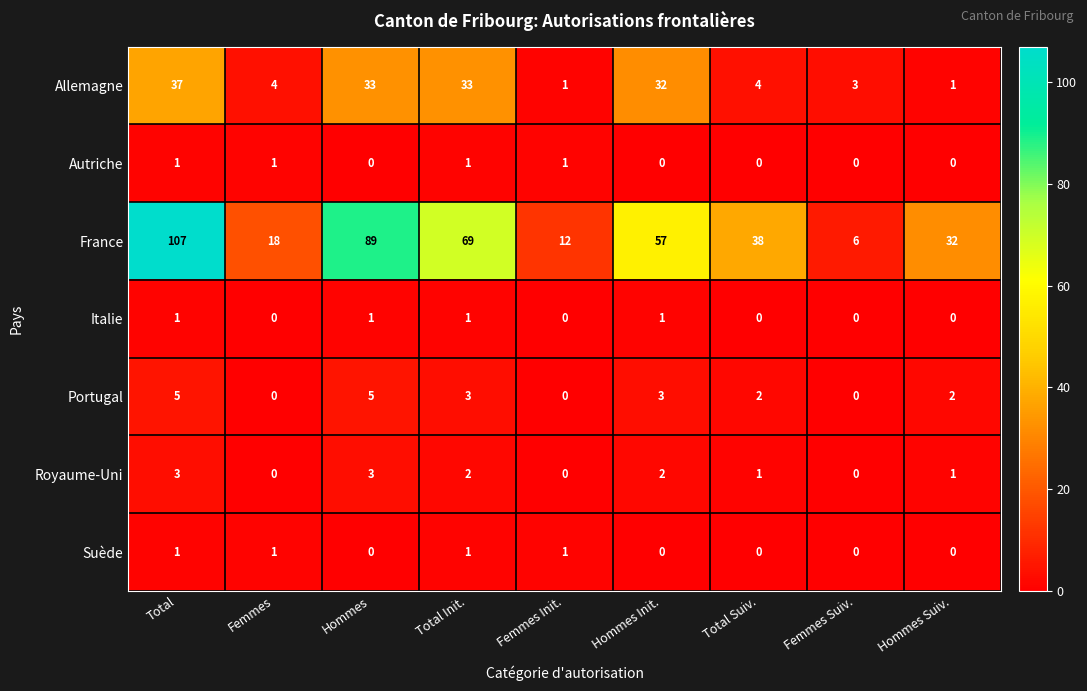

How many data points in Allemagne are less than 4?

3